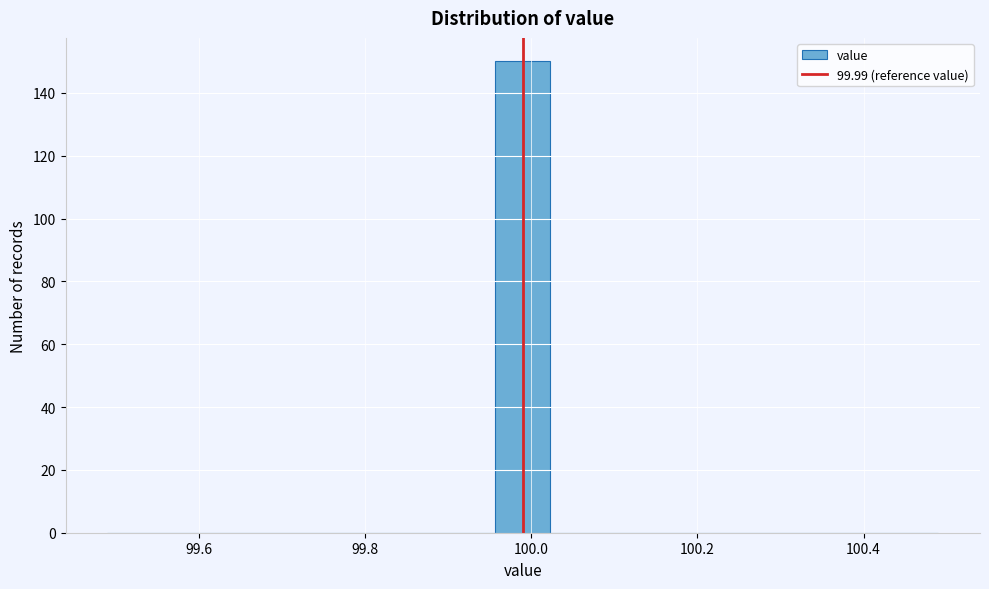

Around what value on the x-axis is the tallest bar? Give the approximate position of its centre, as read against the axis.

100.00